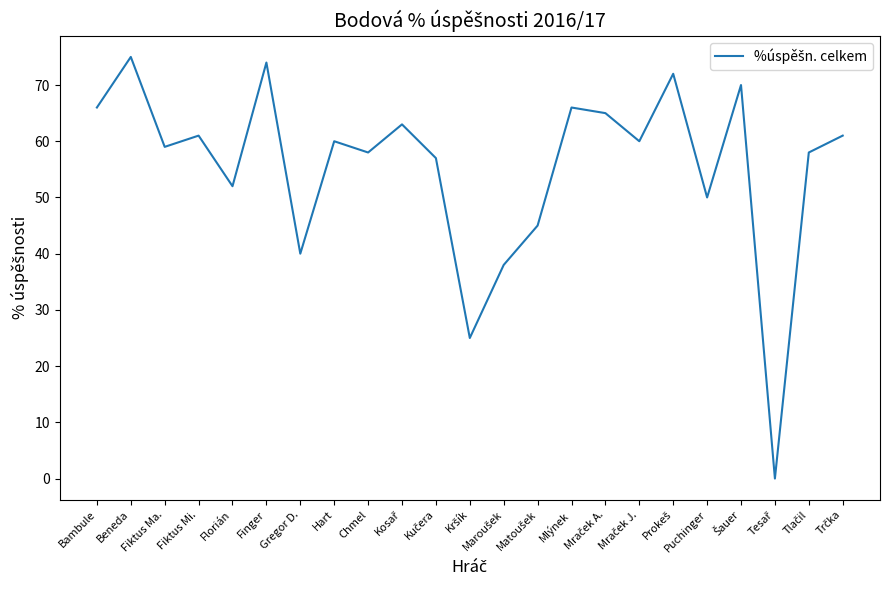

The chart shows a value of 33 at Puchinger. True or false?

False